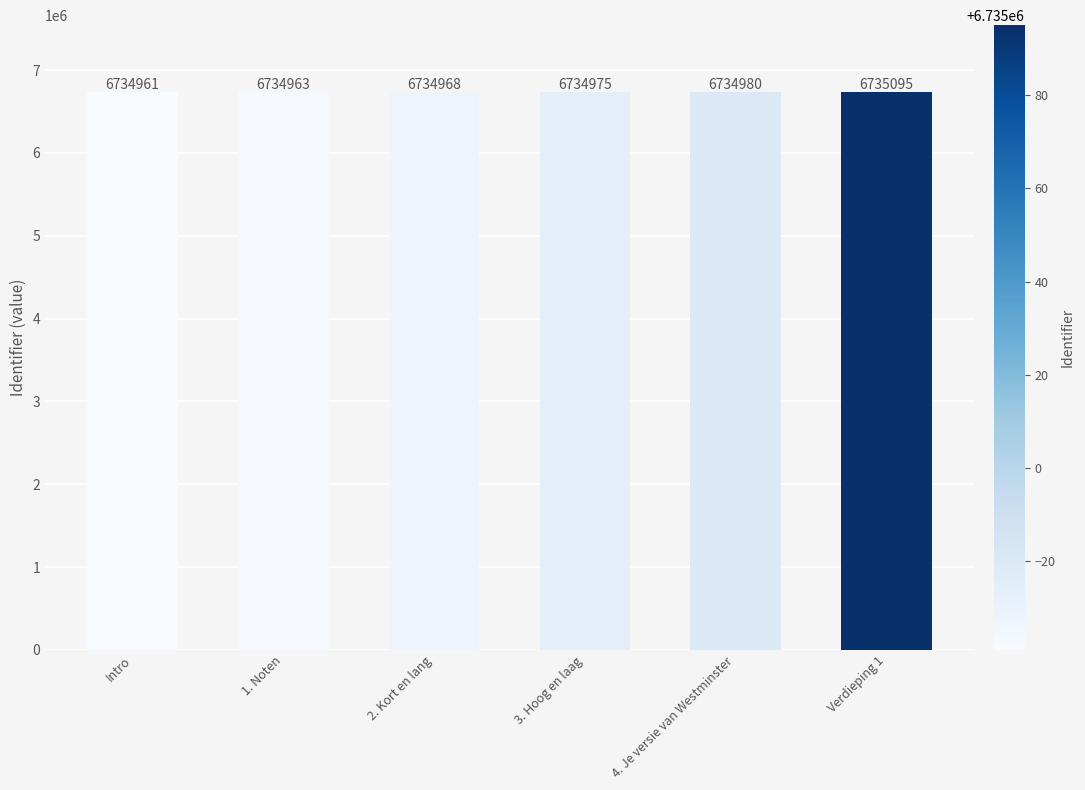

Is it true that the value at Verdieping 1 is 6735095?

True